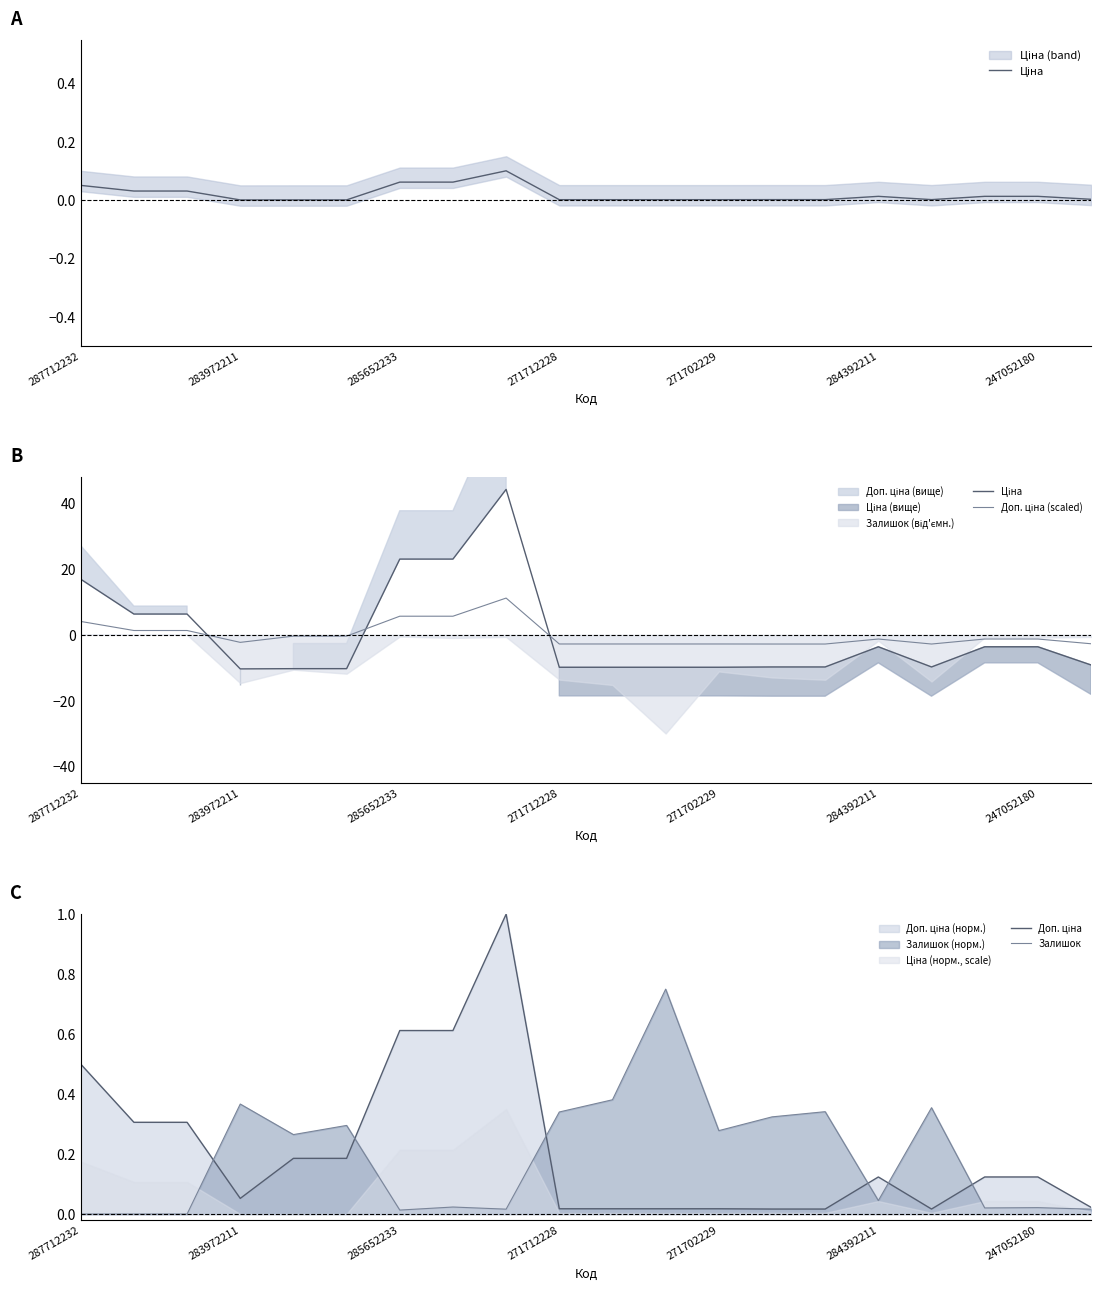

Where do Залишок and Ціна first cross each other?

285652233 and 271712228